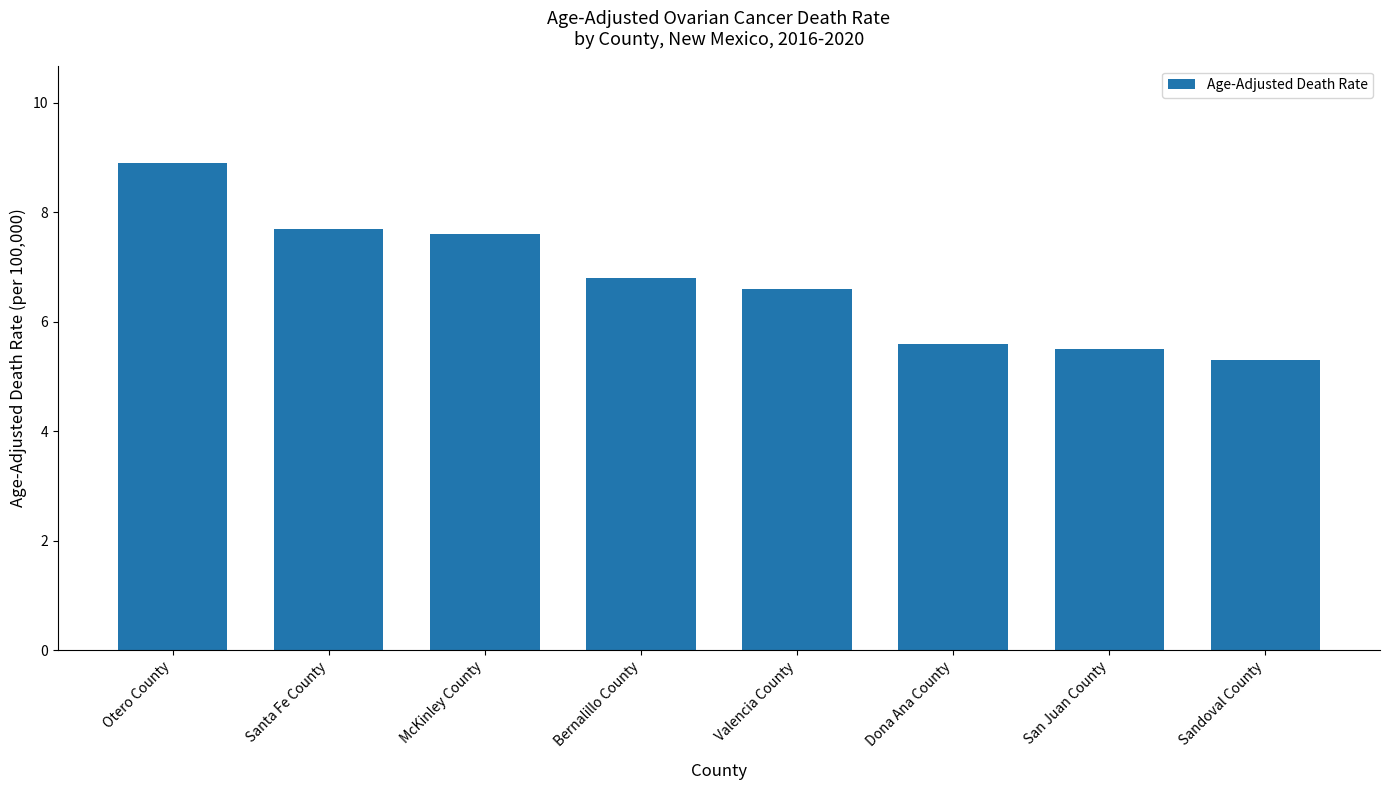

Count the number of categories in the chart.

8